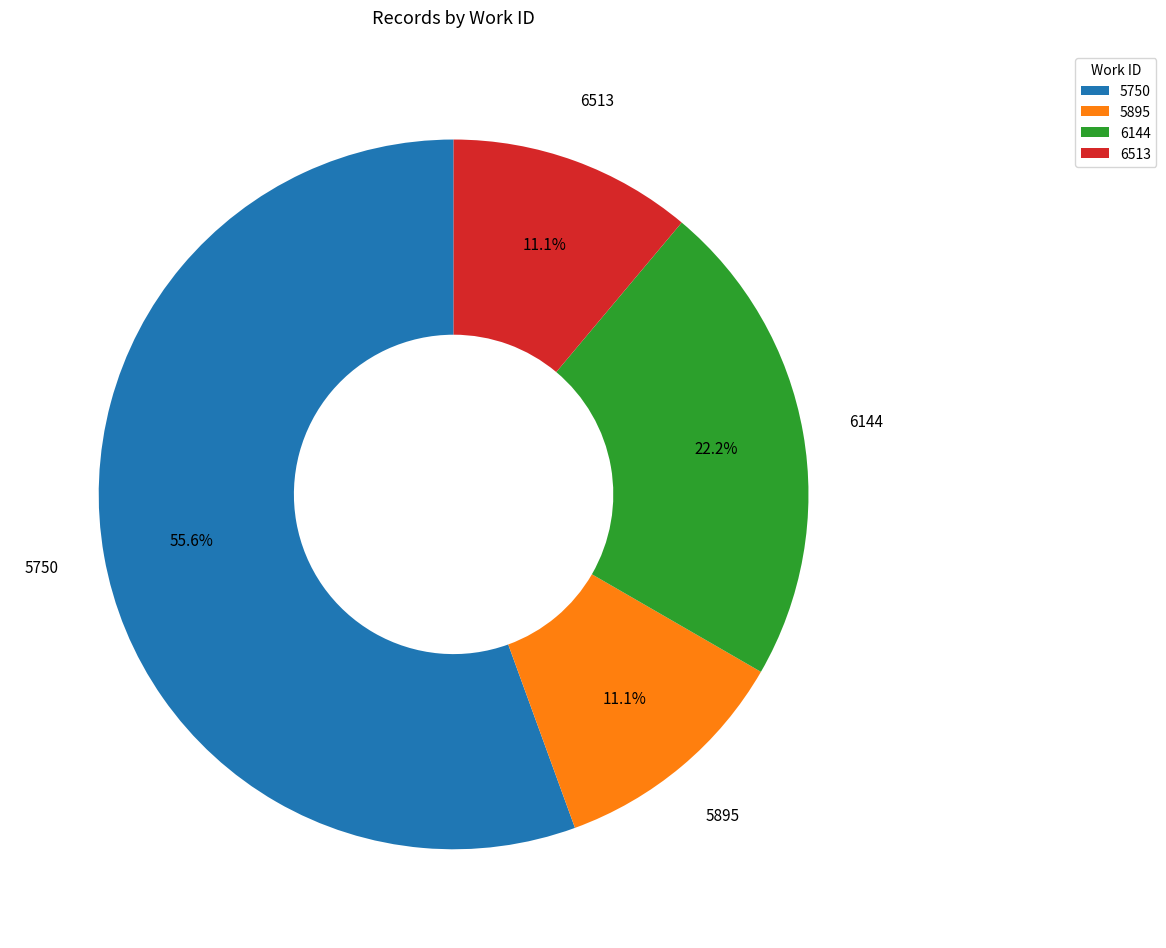

Which slice is the largest?

5750